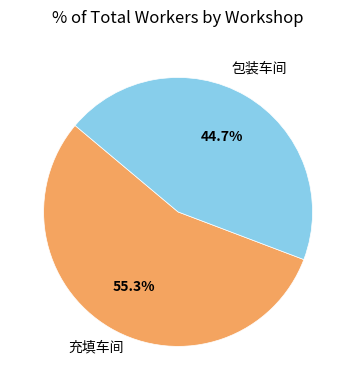

True or false: 包装车间 accounts for 57% of the total.

False